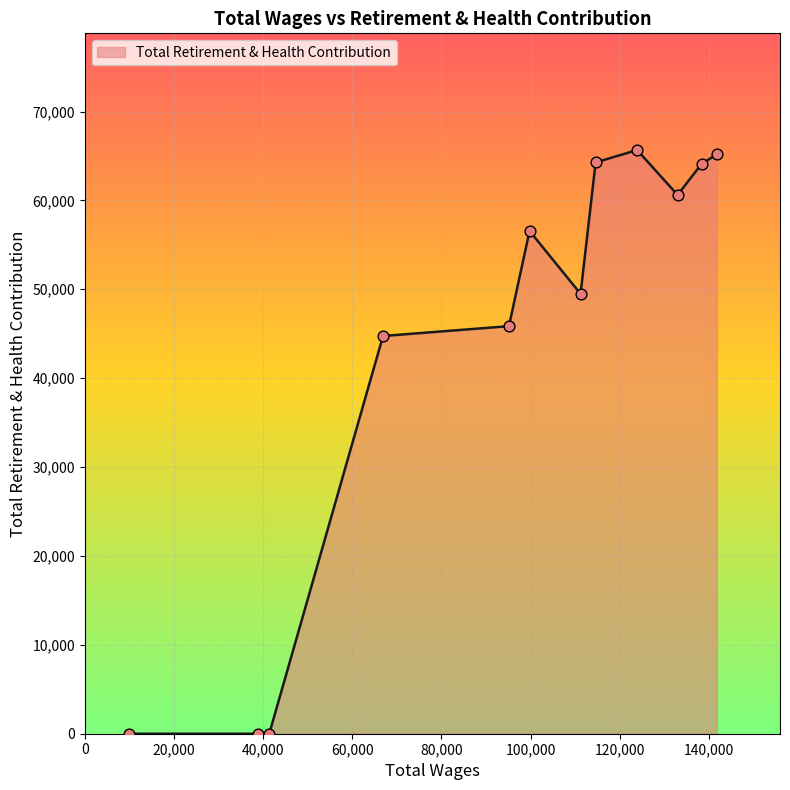

What is the difference between the maximum and minimum values?

65663